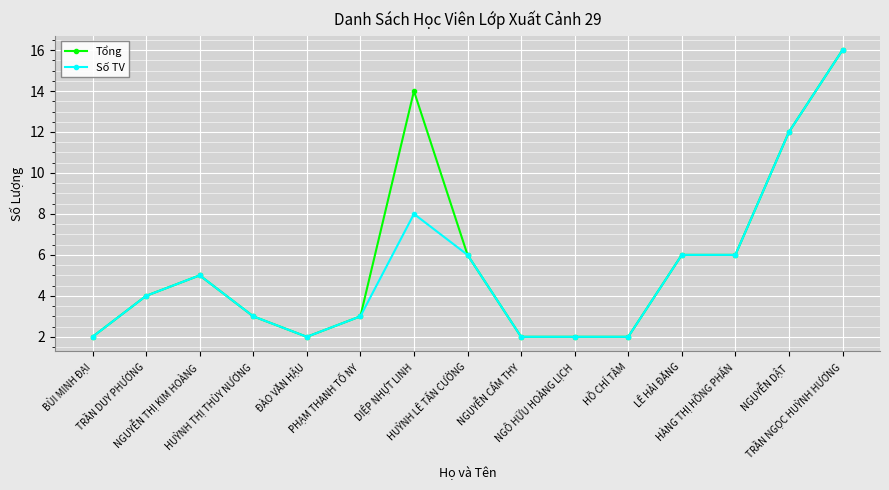

At which category is the sum across all series the highest?

TRẦN NGỌC HUỲNH HƯƠNG